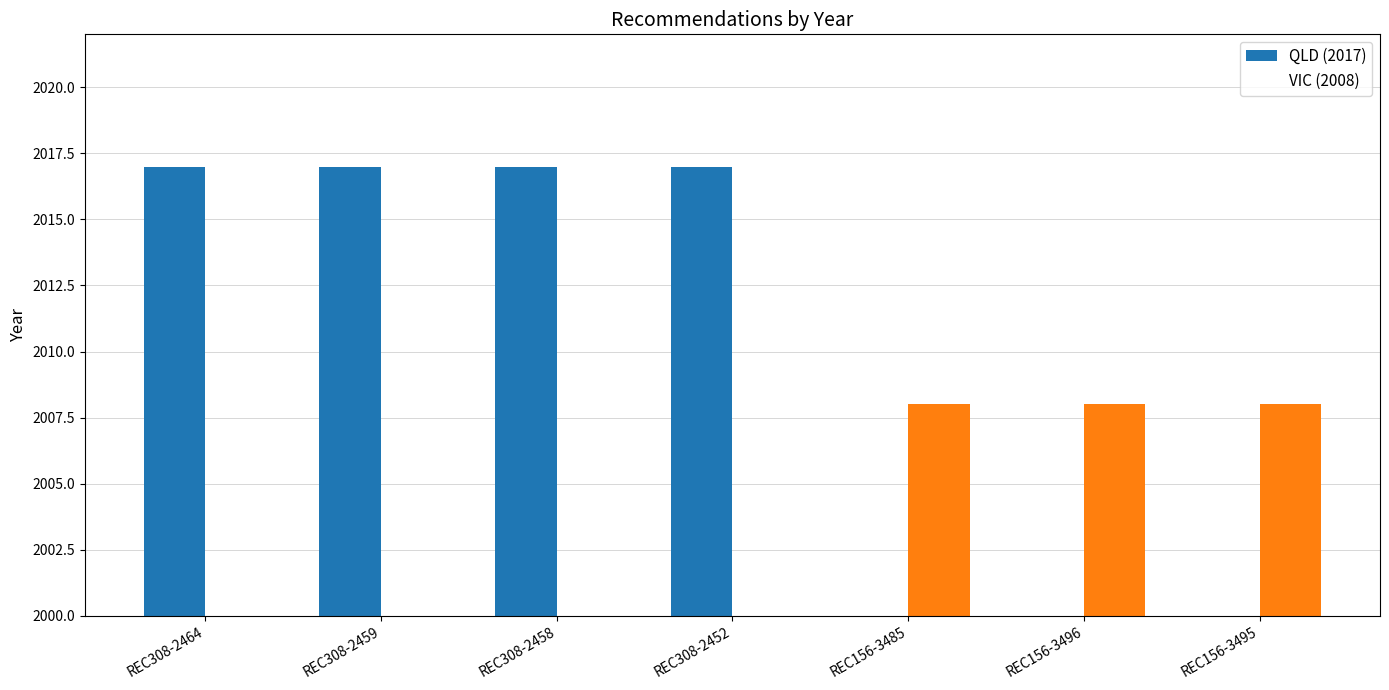

Which category has the lowest value across all series?

REC156-3485